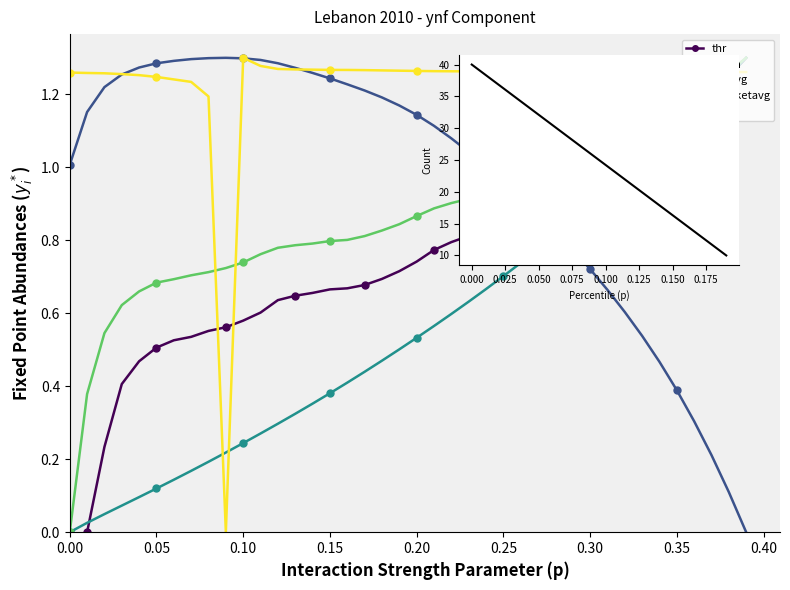

What is the value of the bracketavg point at the 13th from the left?

0.8